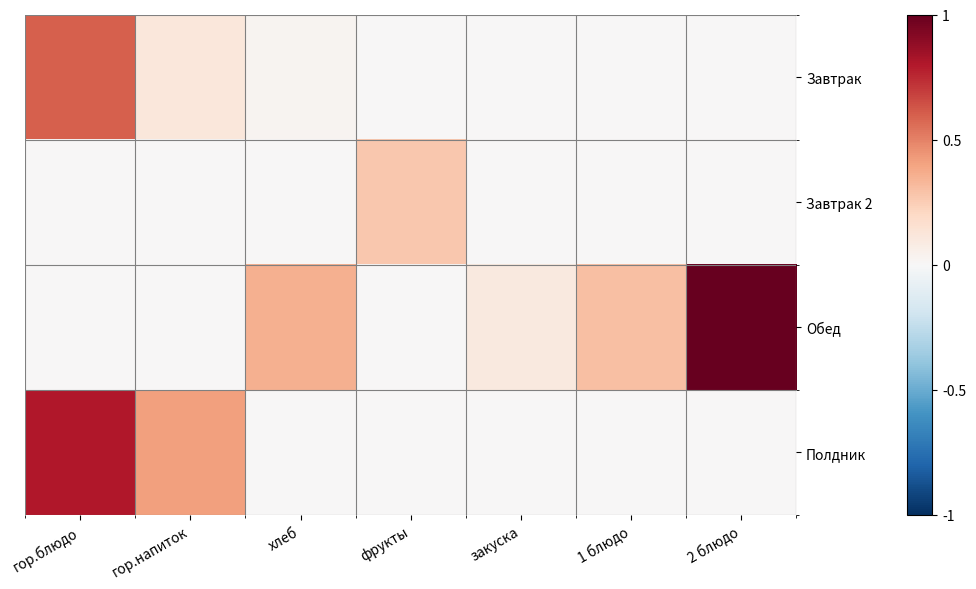

Reading left to right, transcribe all the data shown in this chart.

Завтрак: гор.блюдо=0.6	гор.напиток=0.1	хлеб=0.0	фрукты=0.0	закуска=0.0	1 блюдо=0.0	2 блюдо=0.0
Завтрак 2: гор.блюдо=0.0	гор.напиток=0.0	хлеб=0.0	фрукты=0.3	закуска=0.0	1 блюдо=0.0	2 блюдо=0.0
Обед: гор.блюдо=0.0	гор.напиток=0.0	хлеб=0.4	фрукты=0.0	закуска=0.1	1 блюдо=0.3	2 блюдо=1.0
Полдник: гор.блюдо=0.8	гор.напиток=0.4	хлеб=0.0	фрукты=0.0	закуска=0.0	1 блюдо=0.0	2 блюдо=0.0